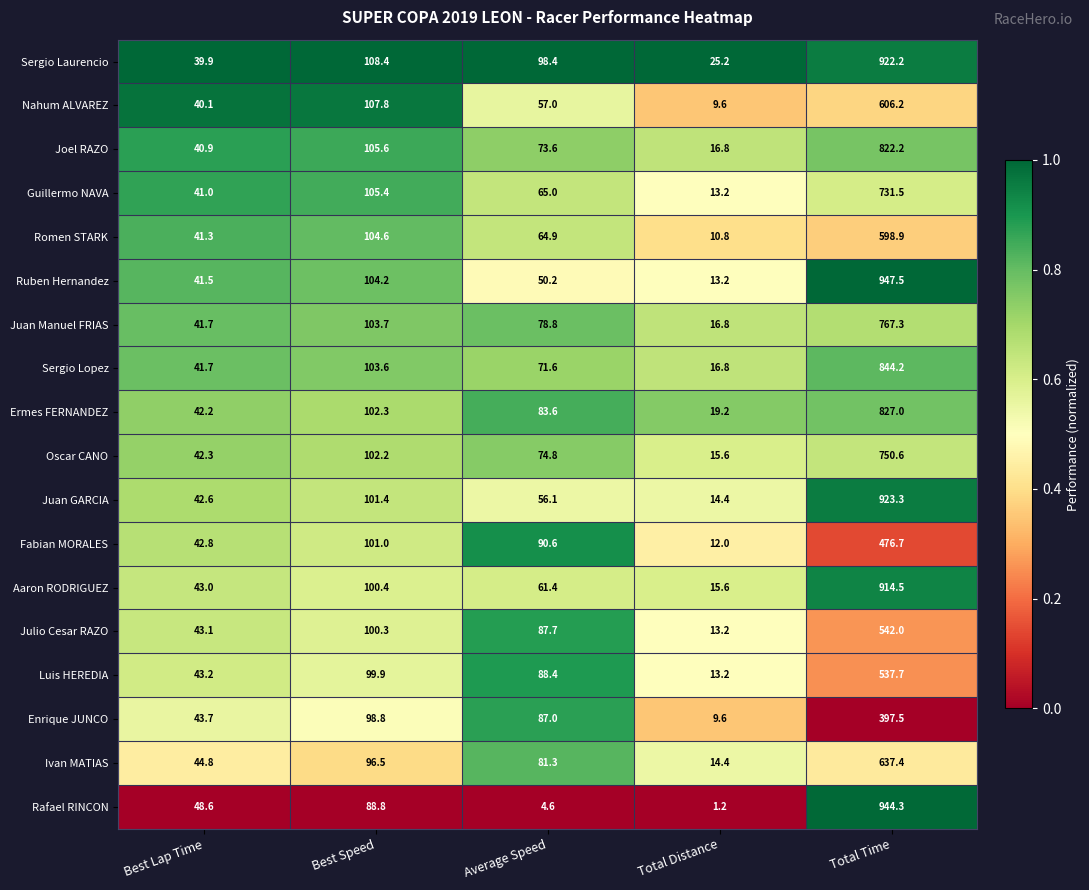

Where is Fabian MORALES nearest to the value 244?

Best Speed